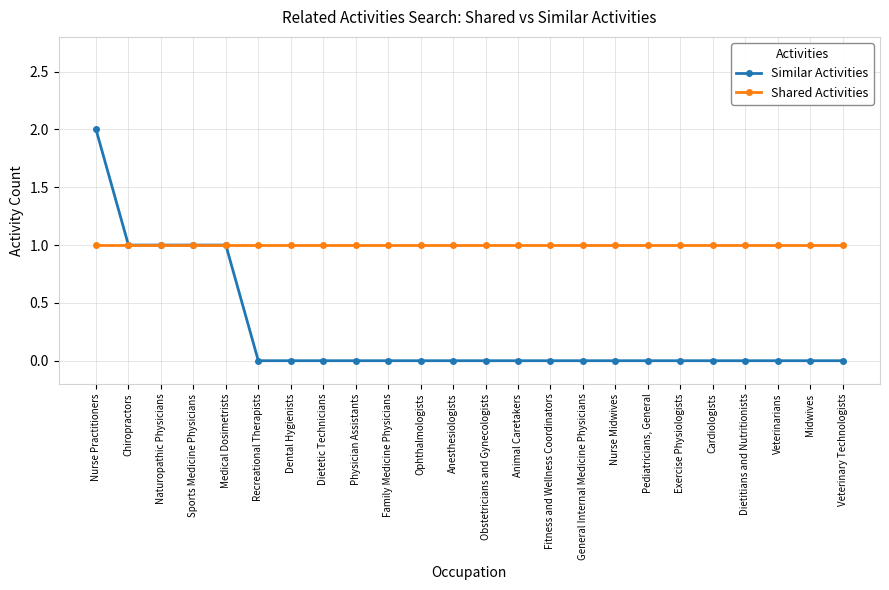

Is the value of Shared Activities at Dietitians and Nutritionists greater than the value of Similar Activities at Obstetricians and Gynecologists?

Yes